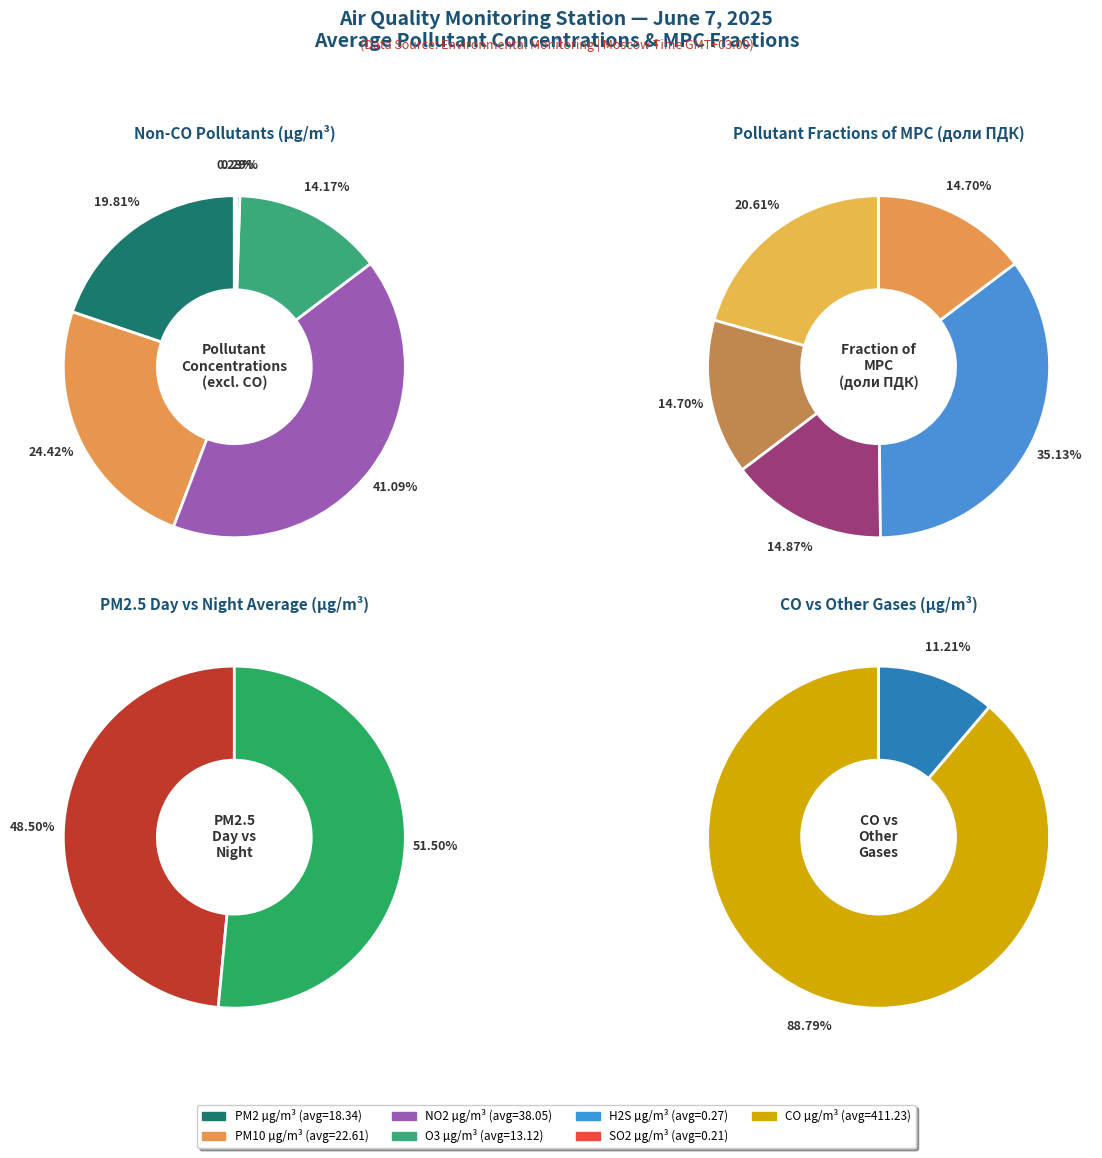

Between SO2 µg/m³ and PM10 µg/m³, which is larger?

PM10 µg/m³